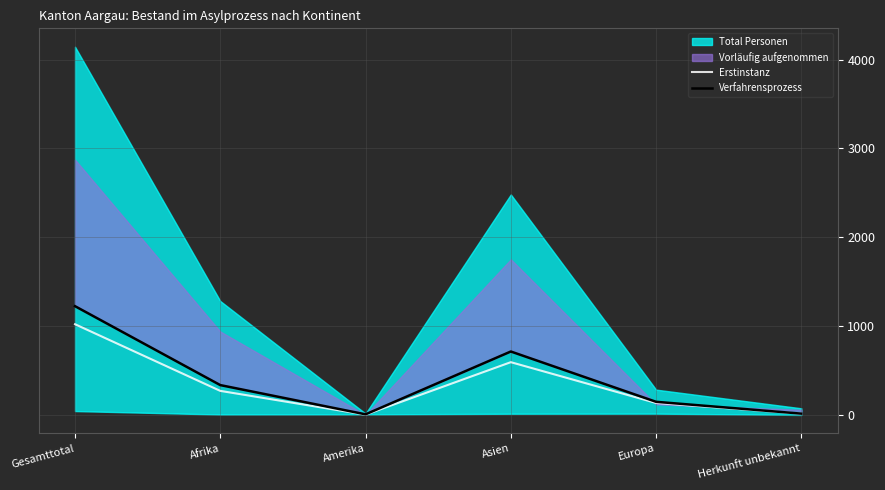

What is the label of the 4th point from the right?

Amerika